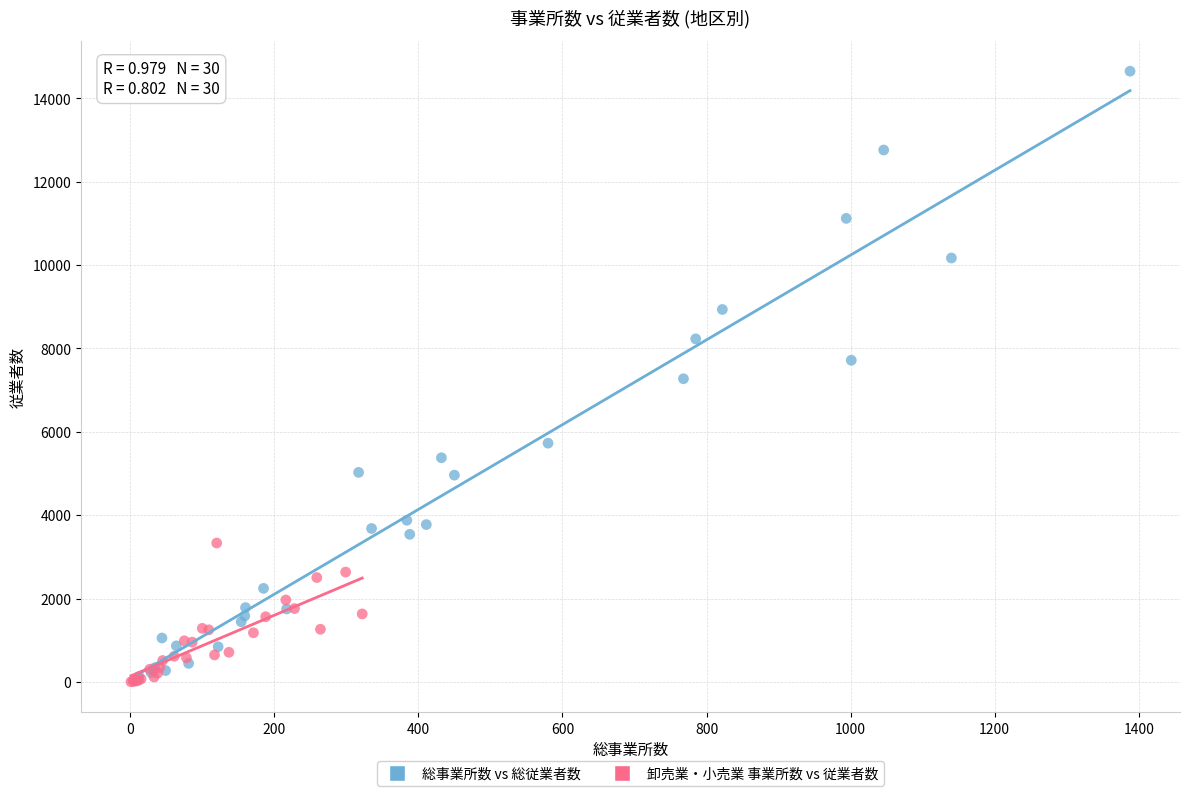

Which series has the largest Y range (max minus min)?

総事業所数 vs 総従業者数